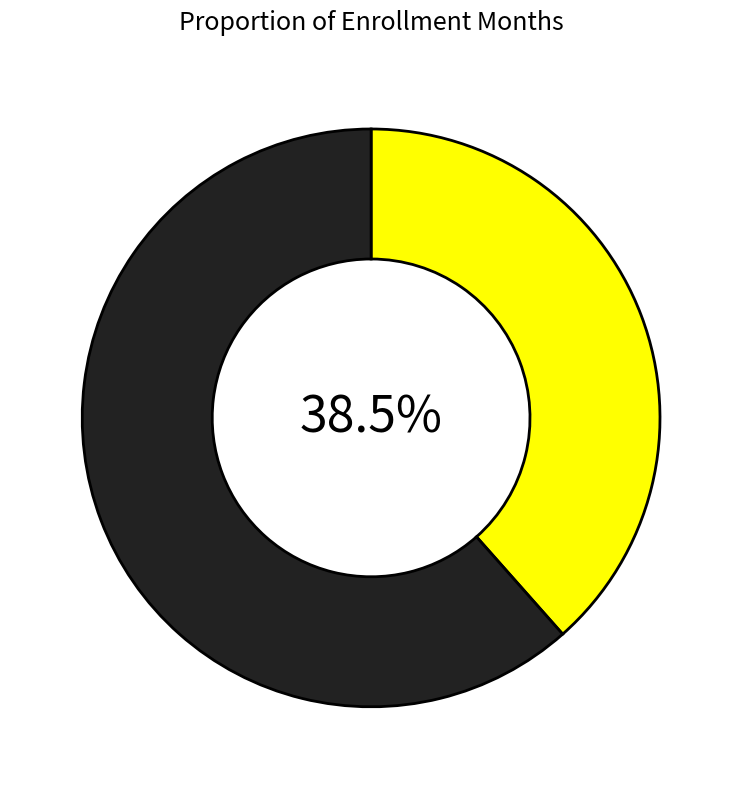

Does any single category account for the majority?

Yes